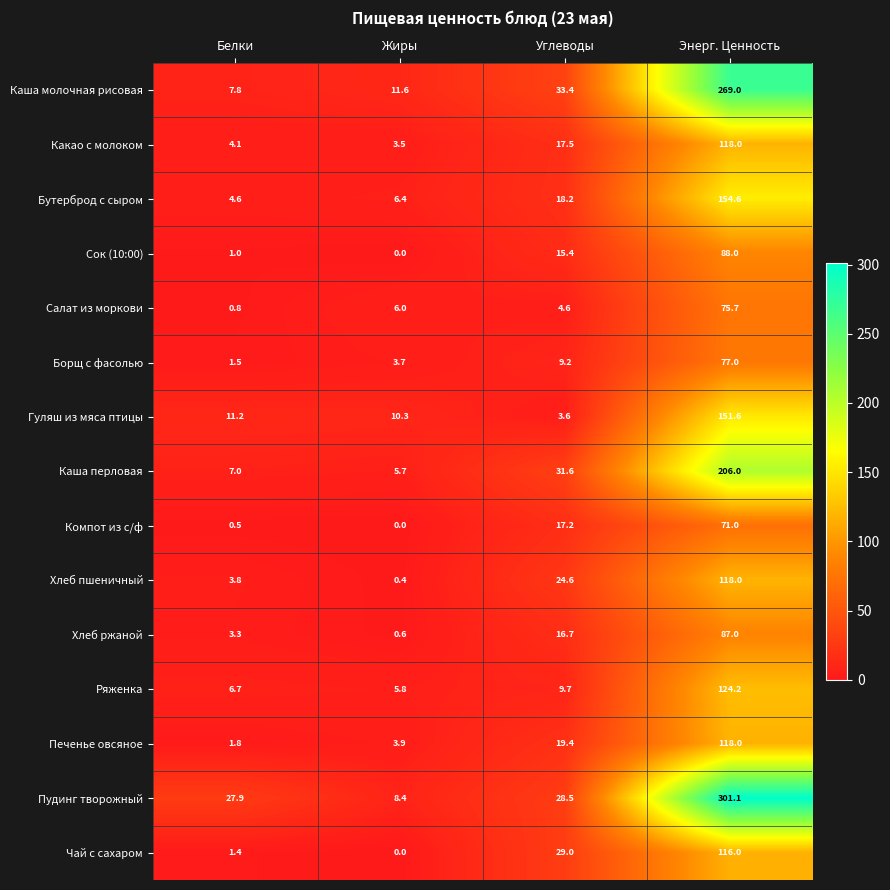

What is the difference between the Каша перловая values at Белки and Углеводы?

24.6